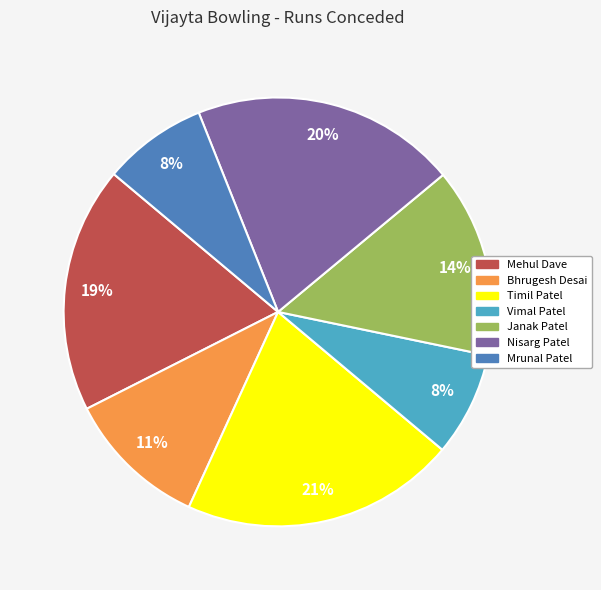

To the nearest percent, what portion does Vimal Patel represent?

8%